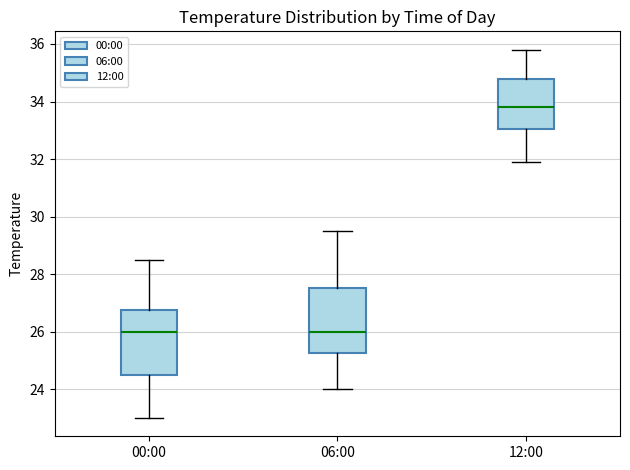

Where does the lower whisker of the box for 06:00 end on the y-axis? The values are not printed on the chart, so give them approximately, as read against the axis.

24.0